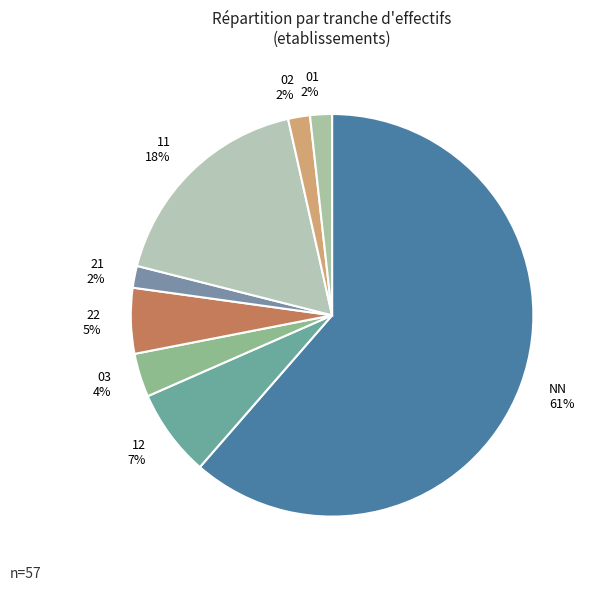

Which slice is the largest?

NN